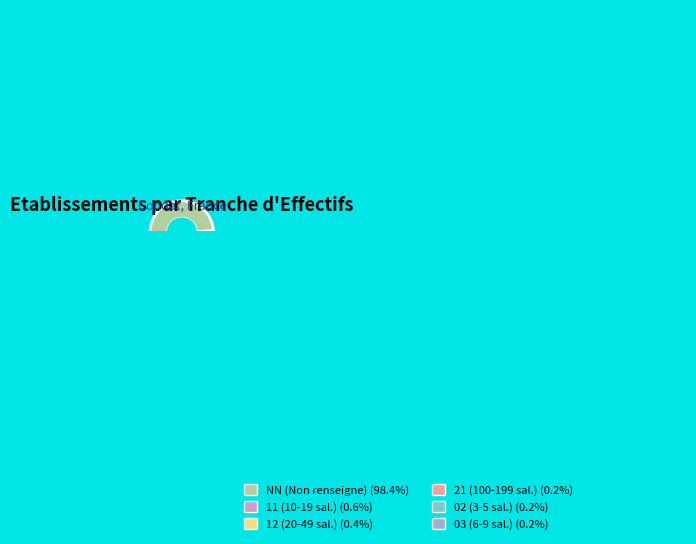

What is the smallest slice in the pie chart?

21